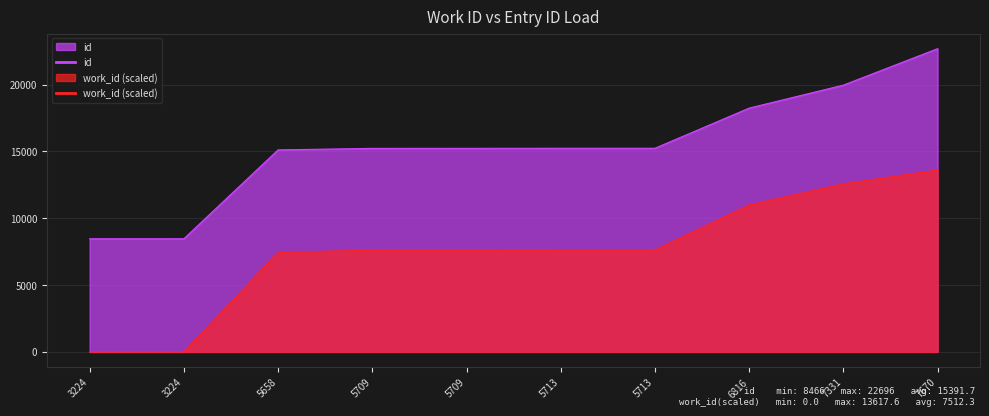

Which category has the lowest value in the id series?

3224